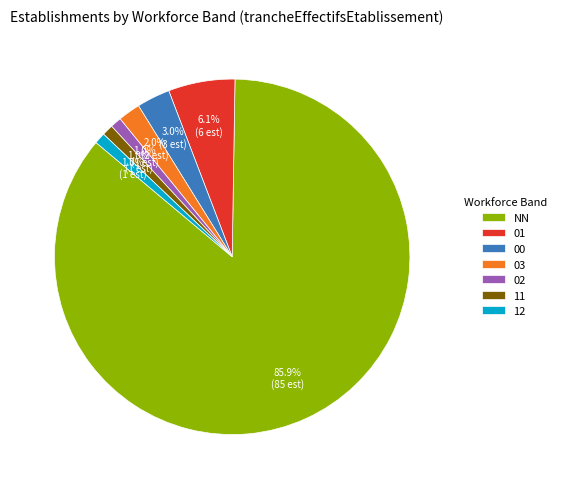

The 02 slice represents 1% of the pie. True or false?

True